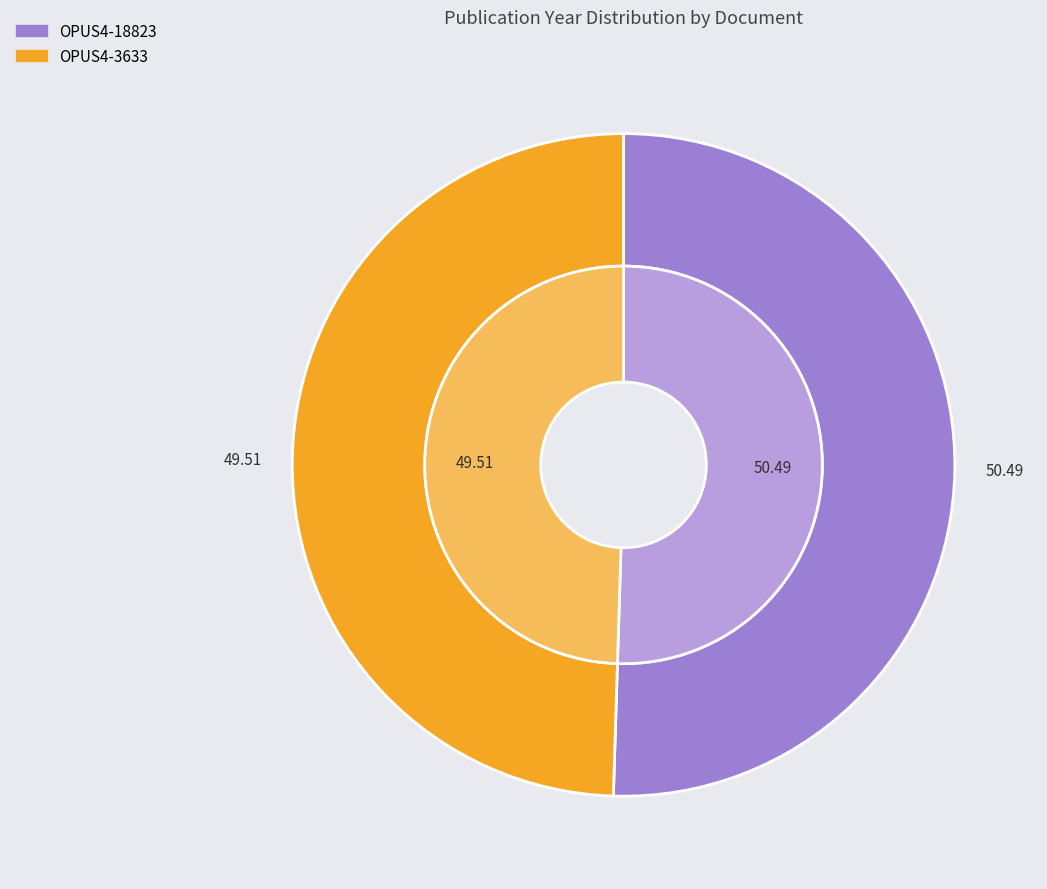

Count the number of slices in the pie.

2